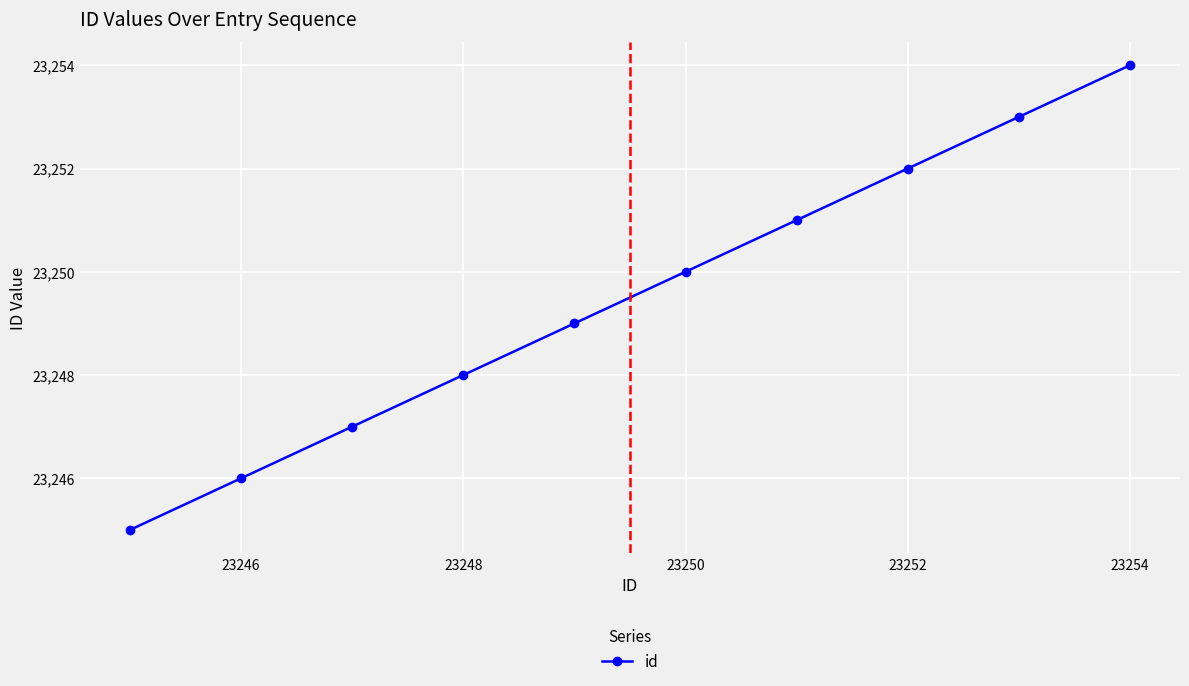

What is the sum of all values?

232495